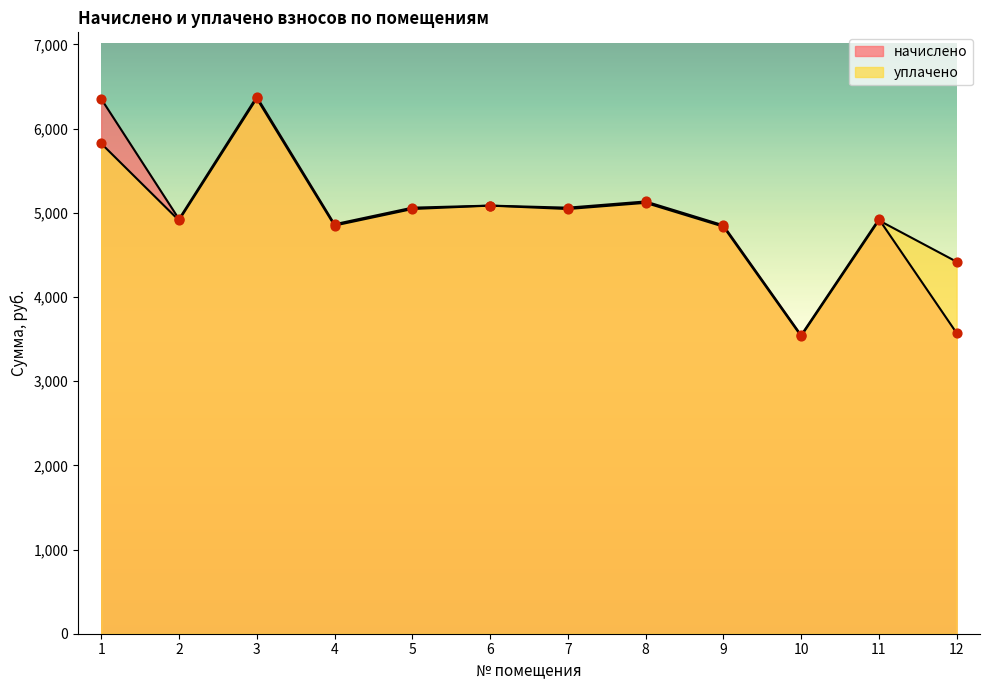

Which series has the largest total across all categories?

уплачено